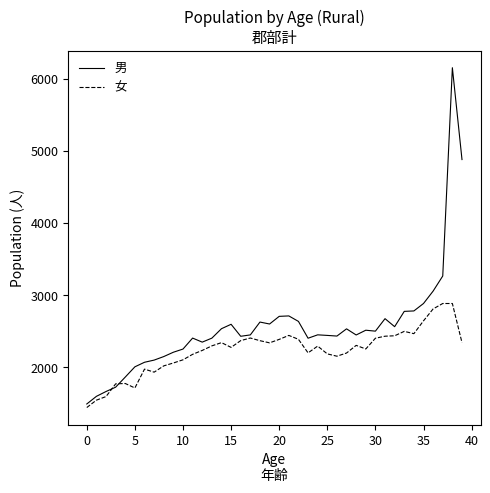

In 男, how many points are lower than both neighbors (excluding endpoints)?

8